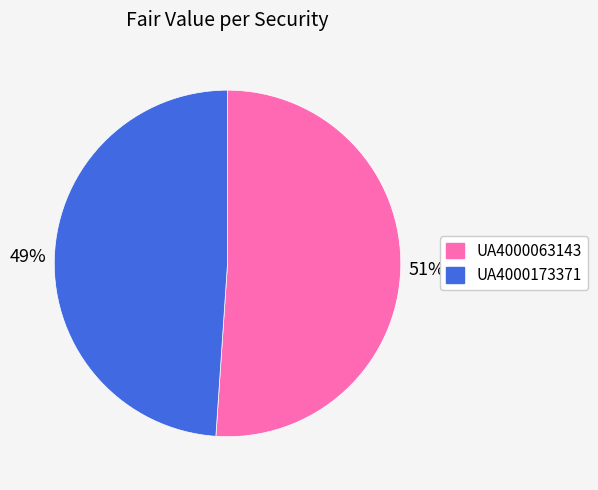

Is it true that UA4000173371 is 62% of the pie?

False